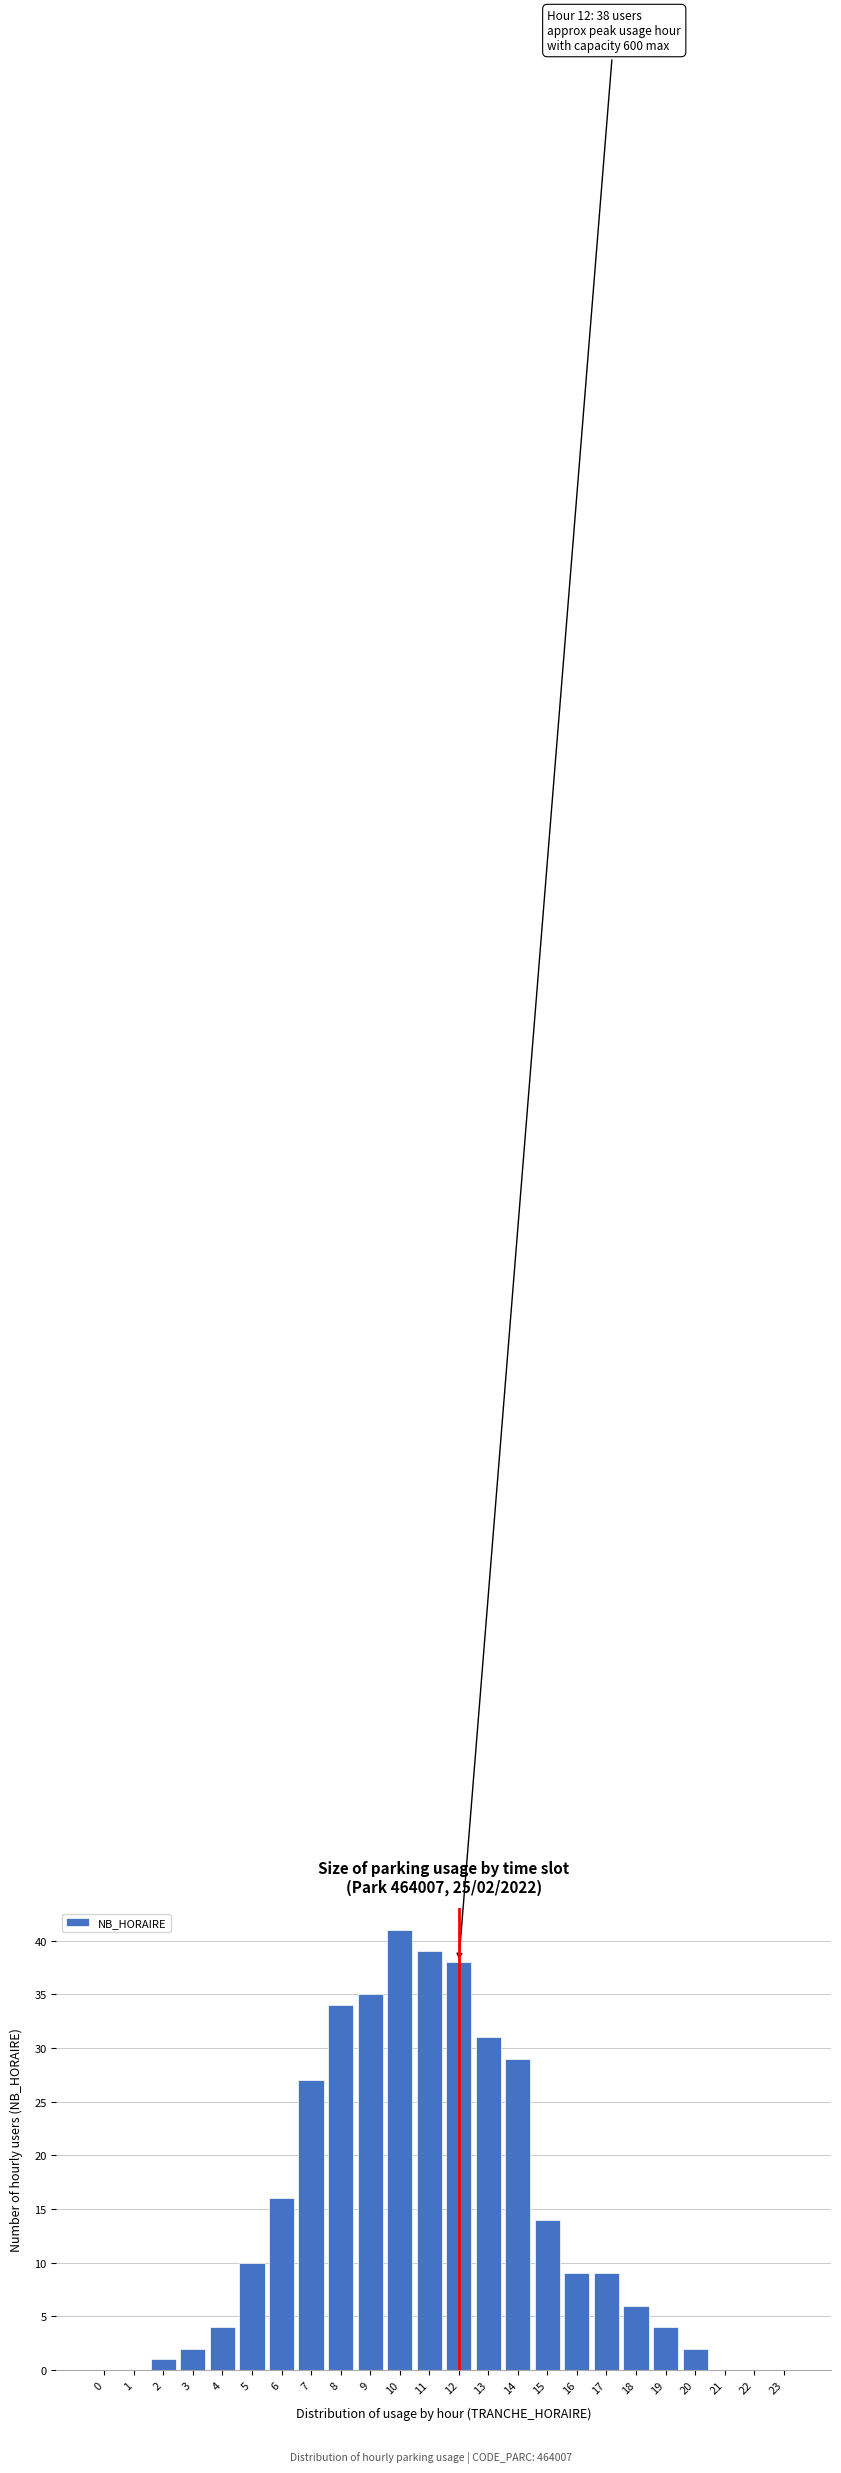

Reading right to left, transcribe all the data shown in this chart.

23=0	22=0	21=0	20=2	19=4	18=6	17=9	16=9	15=14	14=29	13=31	12=38	11=39	10=41	9=35	8=34	7=27	6=16	5=10	4=4	3=2	2=1	1=0	0=0